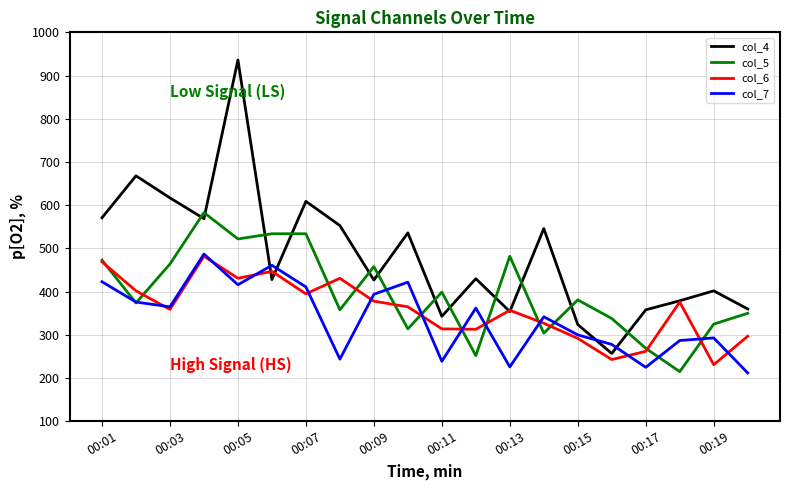

How many interior local valleys does the col_4 series have?

6